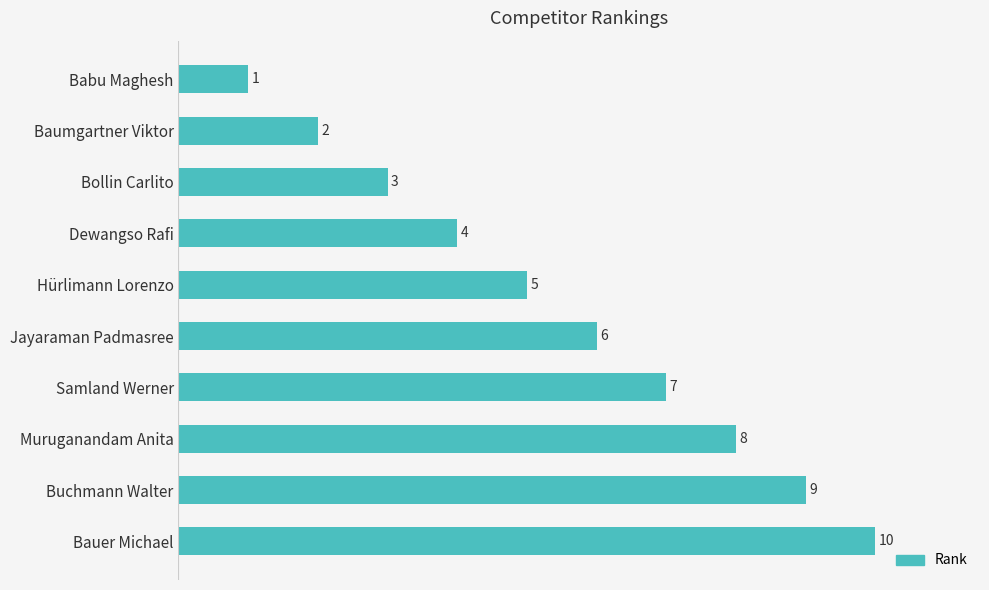

Are the bars grouped side by side (vs. stacked)?

No